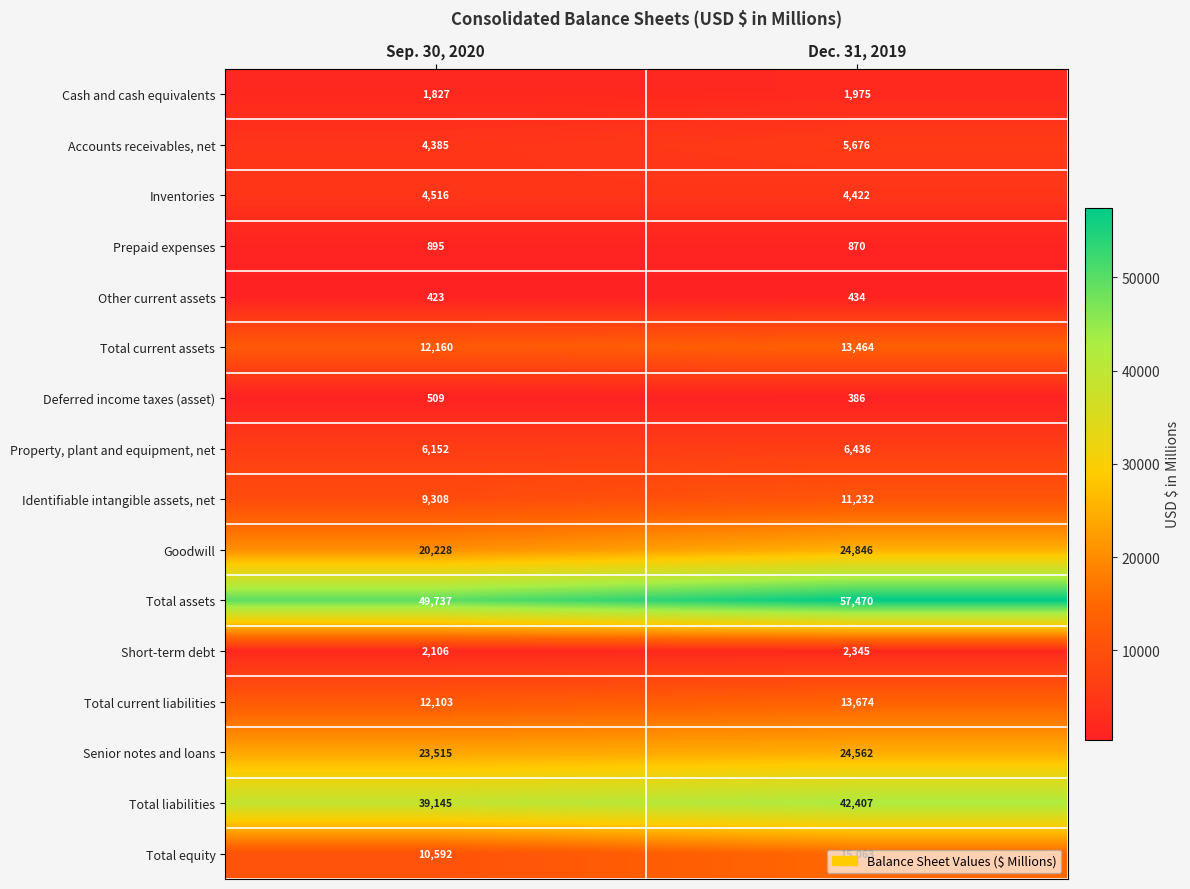

Which series has the widest spread of values?

Total assets